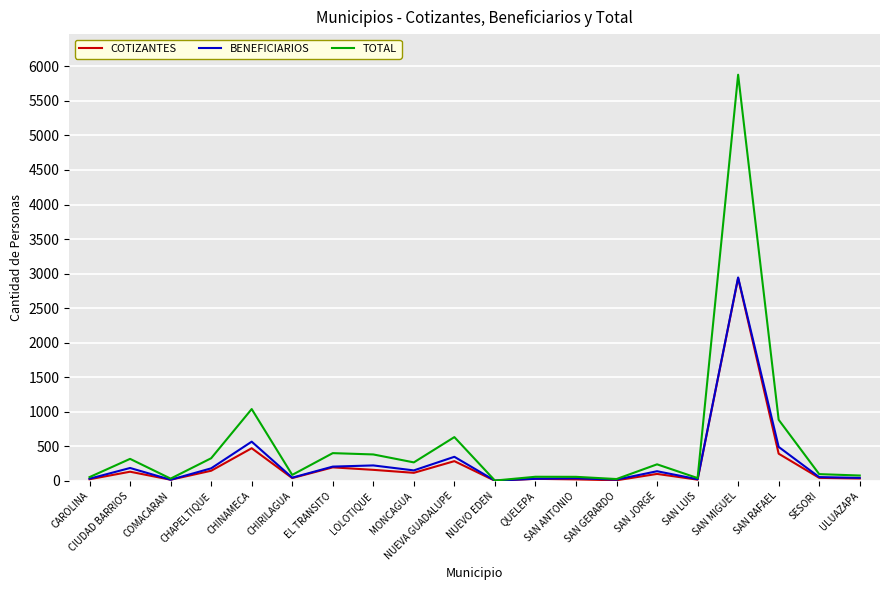

Is the value of COTIZANTES at LOLOTIQUE greater than the value of BENEFICIARIOS at SAN MIGUEL?

No